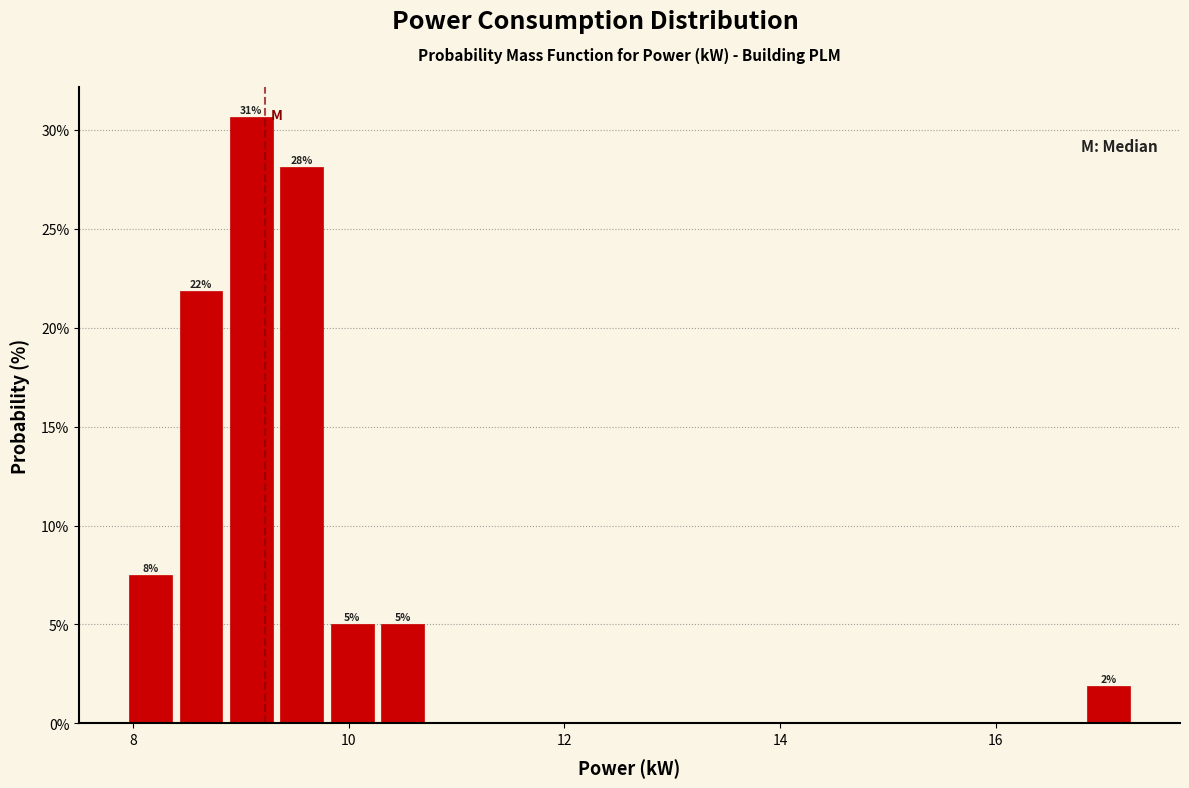

Read against the x-axis, roughly where is the centre of the tallest bar?

9.0